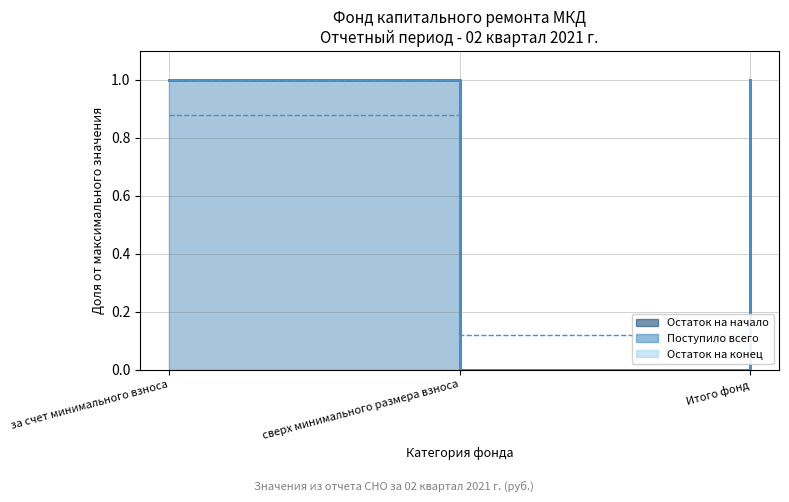

How many values in the Остаток на начало series are below 1?

1